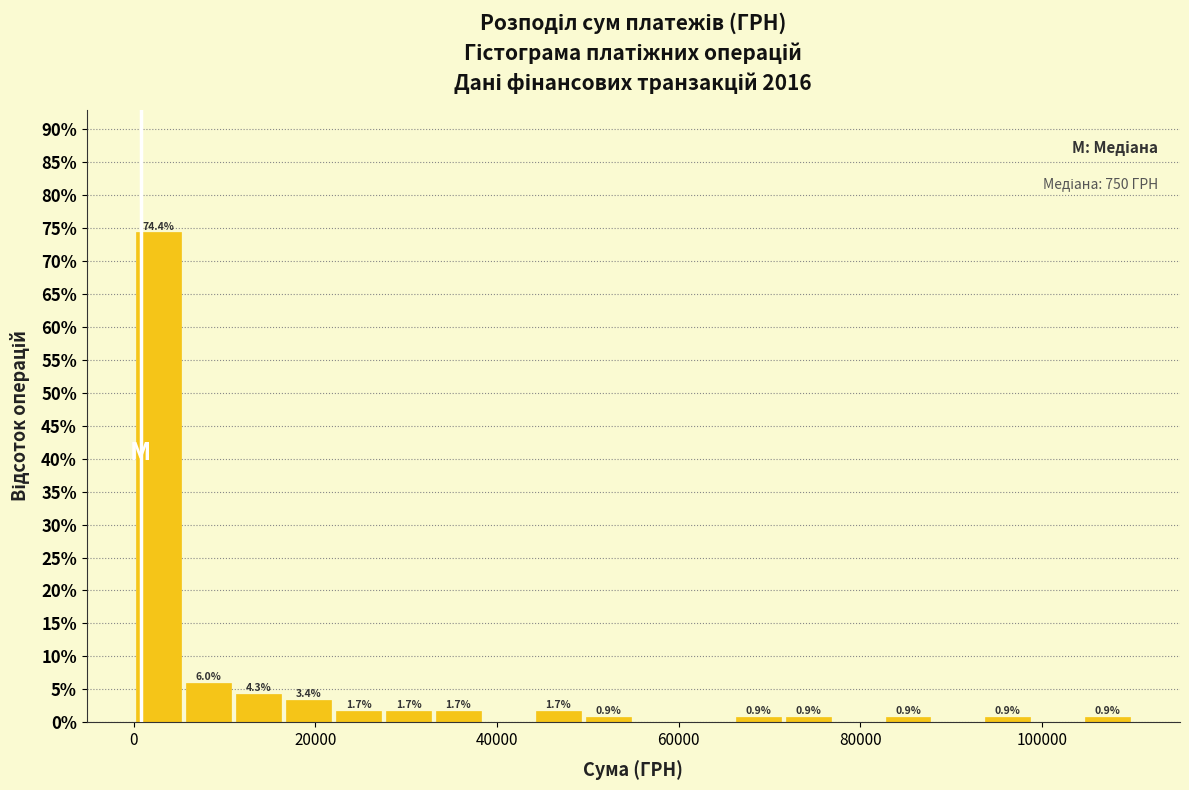

Read against the x-axis, roughly where is the centre of the tallest bar?

2000